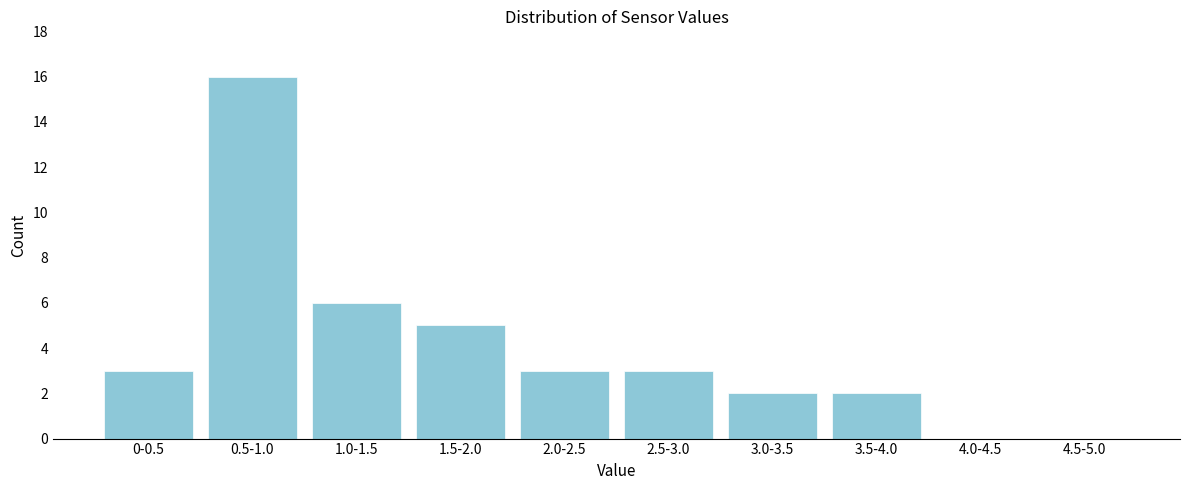

Where is the data nearest to the value 8?

1.0-1.5